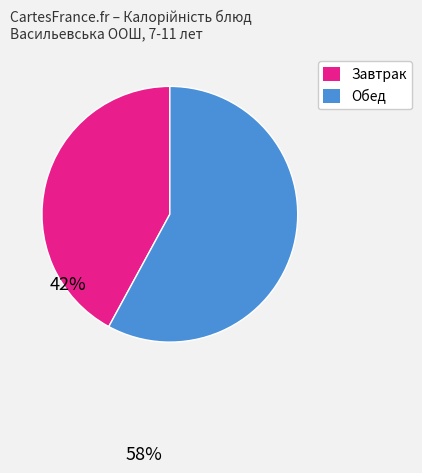

Is there a majority slice in this chart?

Yes